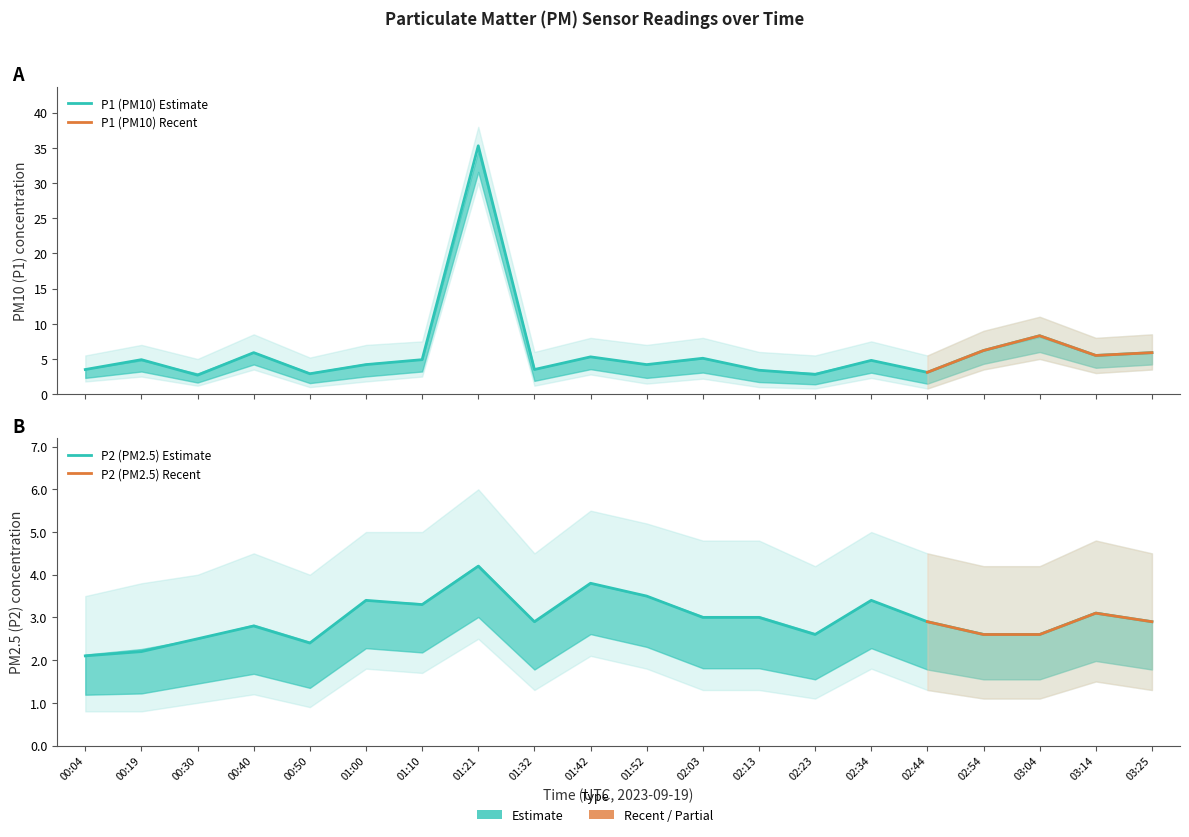

Rank the categories by P1 value from lowest to highest.

00:30, 02:23, 00:50, 02:44, 02:13, 00:04, 01:32, 01:00, 01:52, 02:34, 00:19, 01:10, 02:03, 01:42, 03:14, 00:40, 03:25, 02:54, 03:04, 01:21